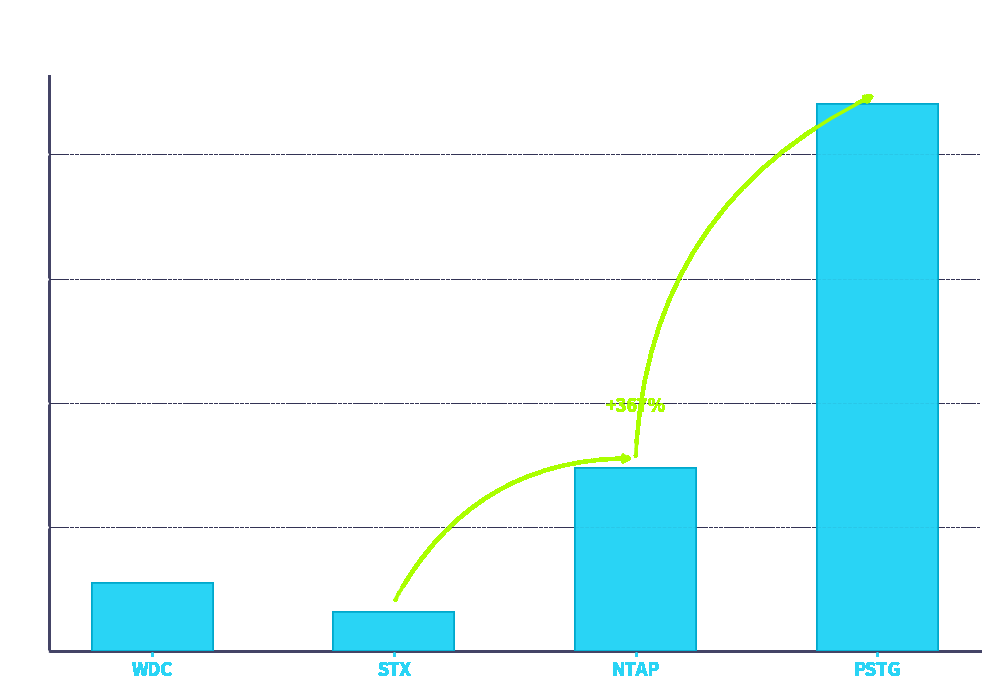

How many bars are there in total?

4